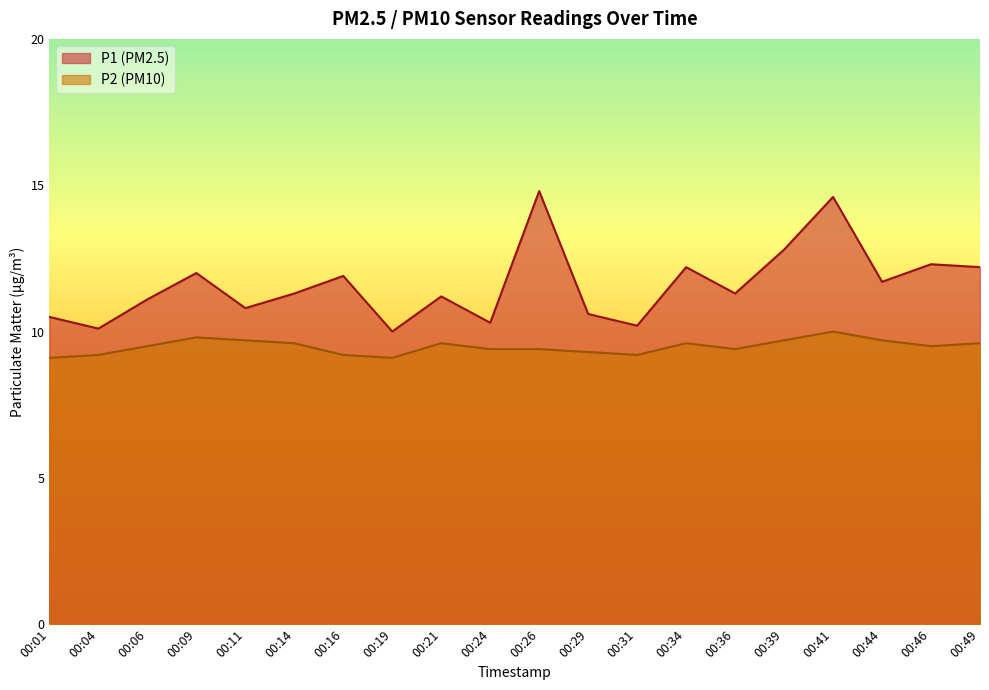

At 00:04, list the series in order from largest to smallest.

P1, P2